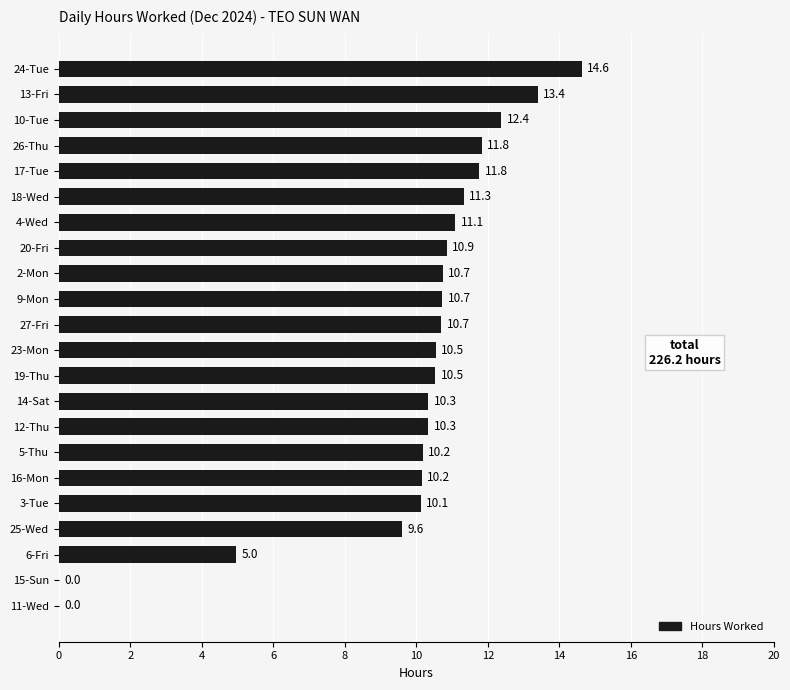

Approximately how many times larger is the value at 25-Wed compared to 20-Fri?

0.9